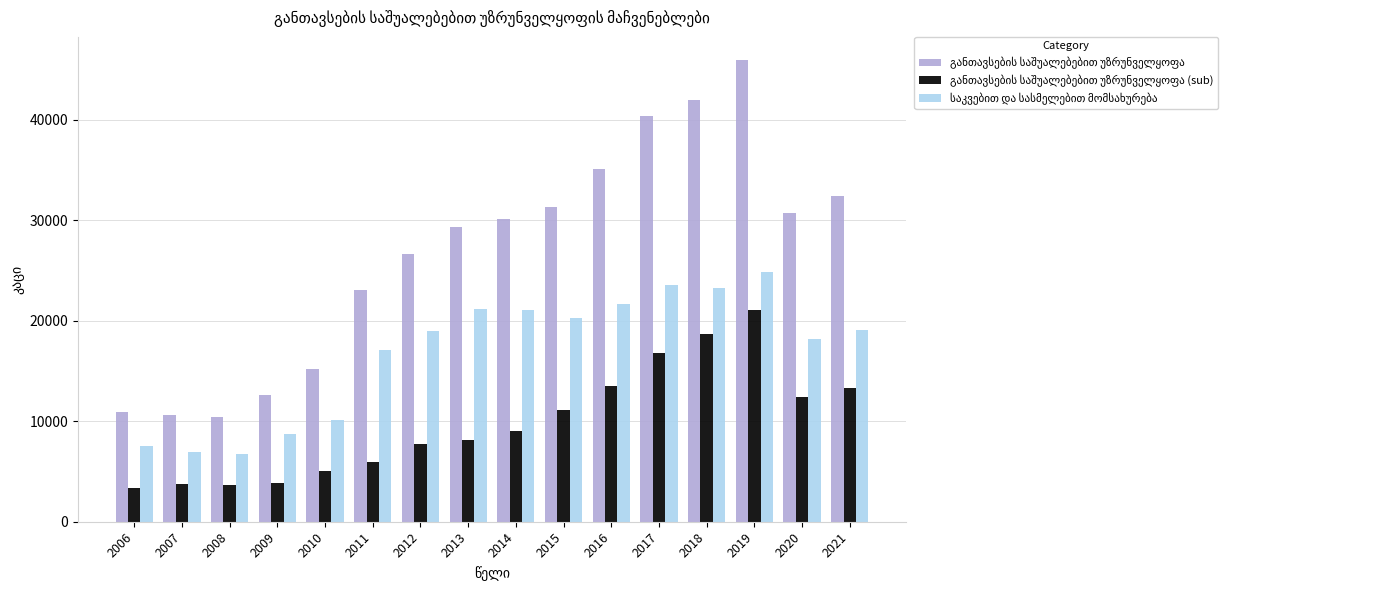

At which category is the sum across all series the highest?

2019